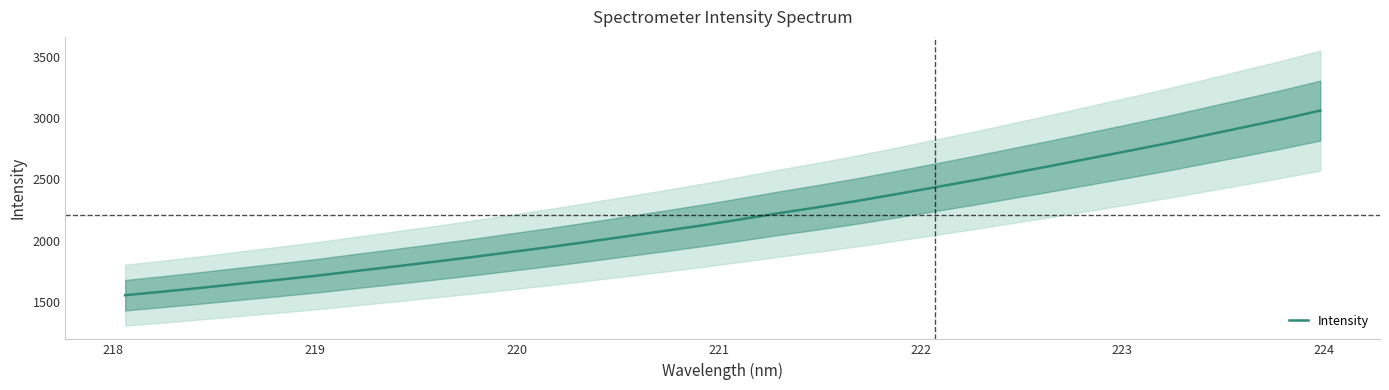

What is the maximum value for Intensity?

3062.9